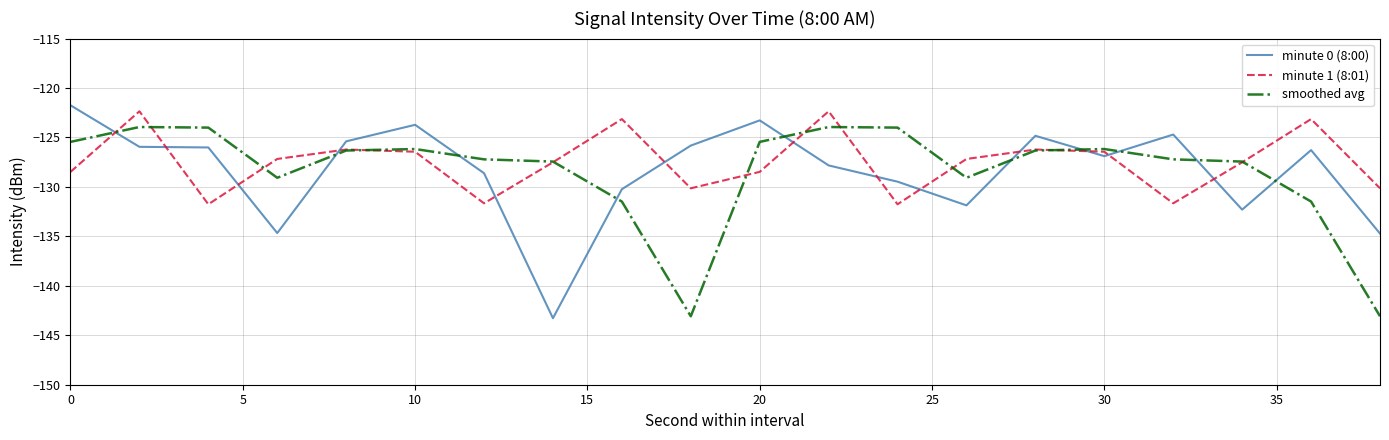

What is the lowest value of the minute 0 (8:00) series?

-143.3